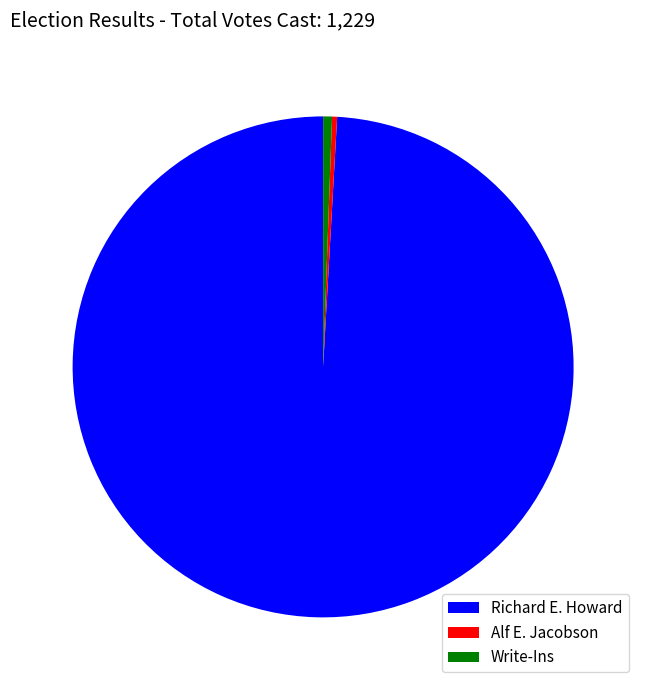

Which has a higher value, Write-Ins or Richard E. Howard?

Richard E. Howard